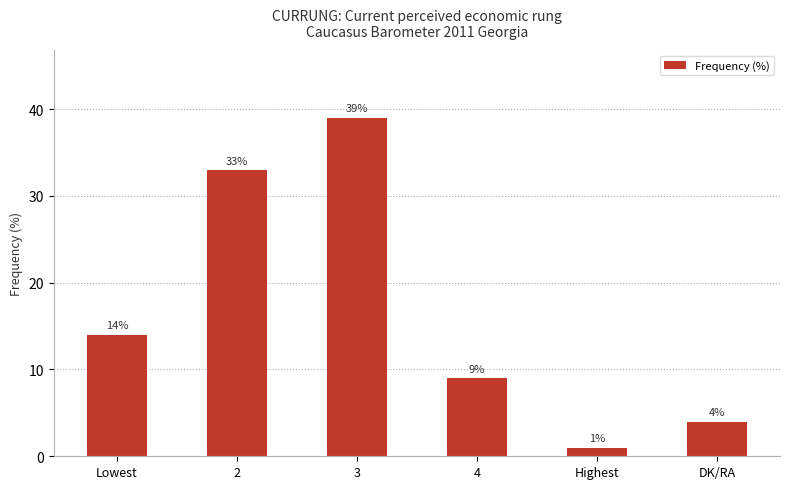

True or false: the data shows 5 at Lowest.

False